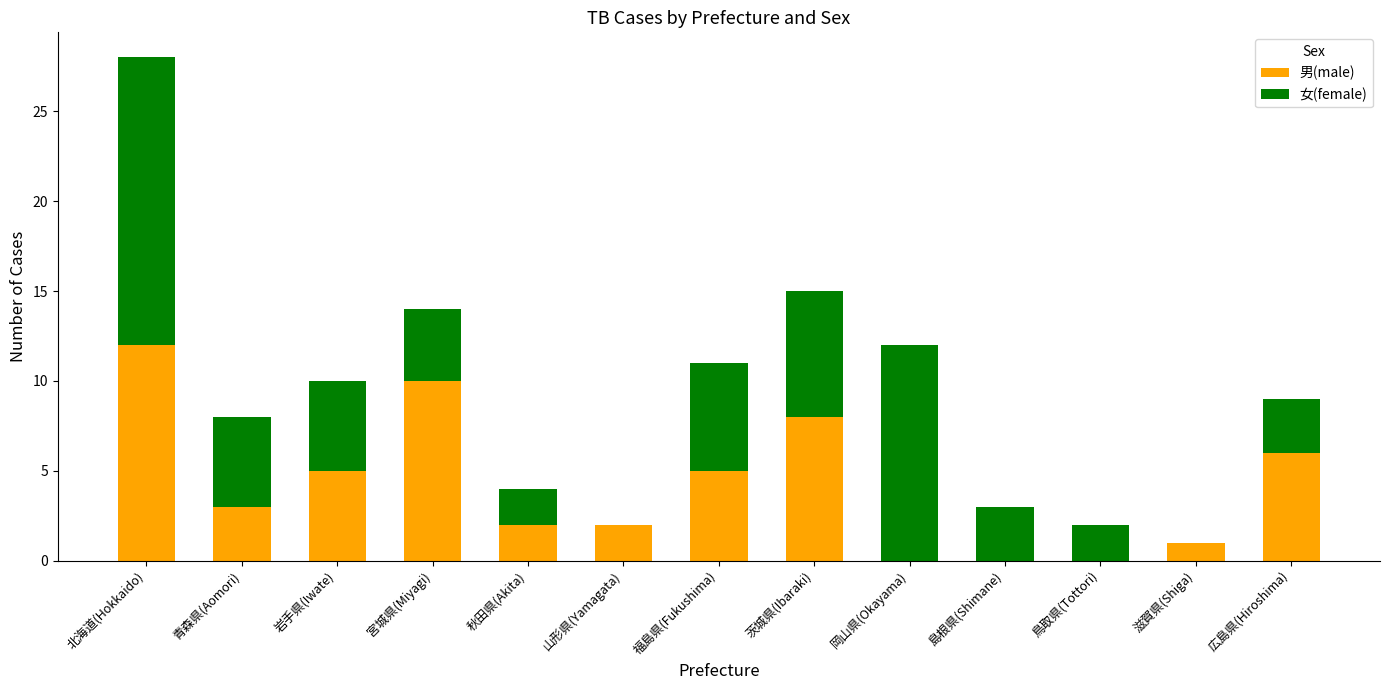

Reading left to right, transcribe the values for 男(male).

北海道(Hokkaido)=12	青森県(Aomori)=3	岩手県(Iwate)=5	宮城県(Miyagi)=10	秋田県(Akita)=2	山形県(Yamagata)=2	福島県(Fukushima)=5	茨城県(Ibaraki)=8	岡山県(Okayama)=0	島根県(Shimane)=0	鳥取県(Tottori)=0	滋賀県(Shiga)=1	広島県(Hiroshima)=6